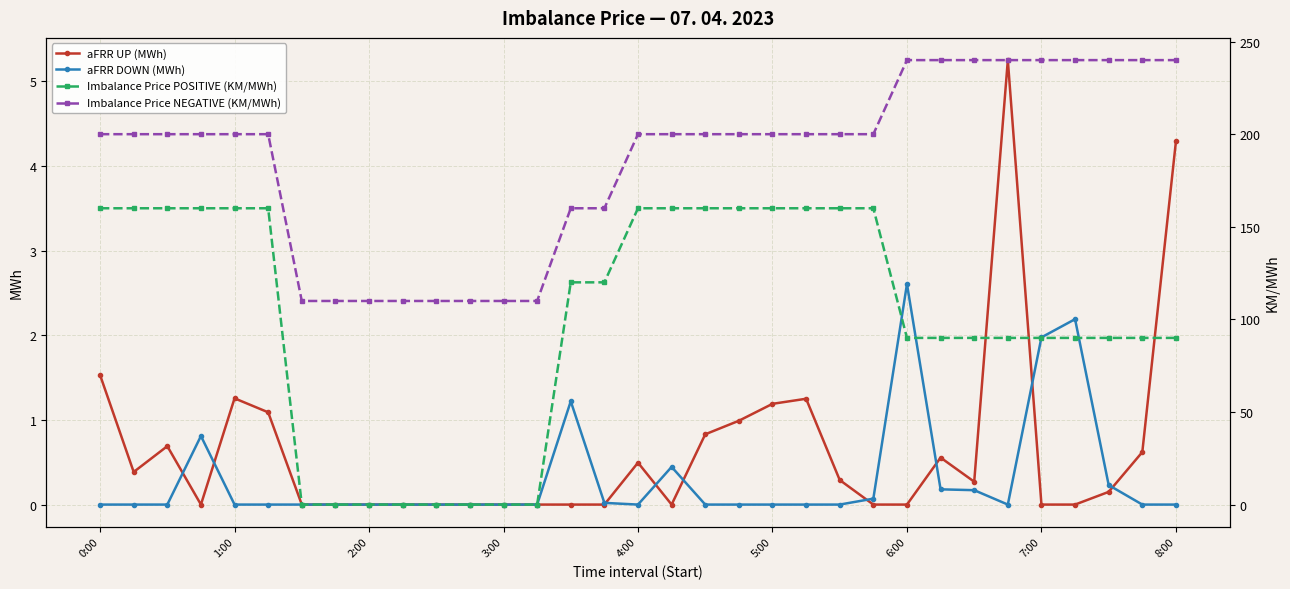

What is the value of the Imbalance Price POSITIVE (KM/MWh) point at the 15th from the left?

120.0